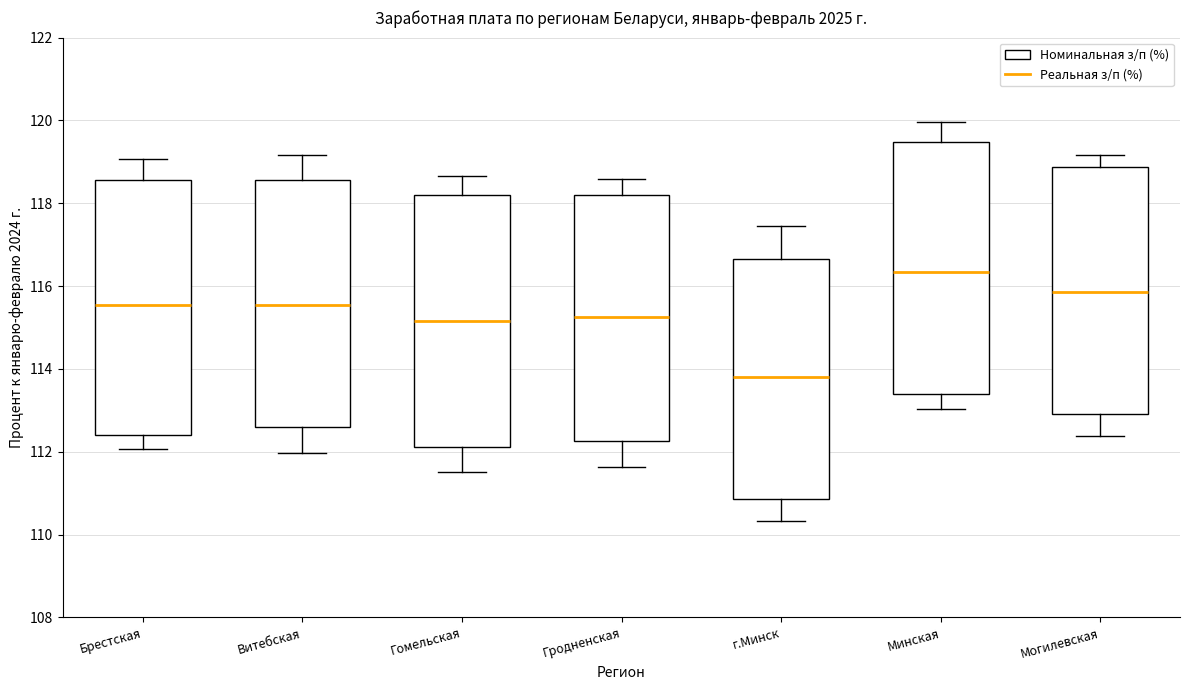

Reading left to right, read every box against the y-axis: the position of its median line, the range the box covers, and the ends of its whiskers. The values are not printed on the chart, so give them approximately, as read against the axis.

Брестская: median 115.6, box 112.4 to 118.6, whiskers 112.0 to 119.0
Витебская: median 115.6, box 112.6 to 118.6, whiskers 112.0 to 119.2
Гомельская: median 115.2, box 112.2 to 118.2, whiskers 111.6 to 118.6
Гродненская: median 115.2, box 112.2 to 118.2, whiskers 111.6 to 118.6
г.Минск: median 113.8, box 110.8 to 116.6, whiskers 110.4 to 117.4
Минская: median 116.4, box 113.4 to 119.4, whiskers 113.0 to 120.0
Могилевская: median 115.8, box 113.0 to 118.8, whiskers 112.4 to 119.2